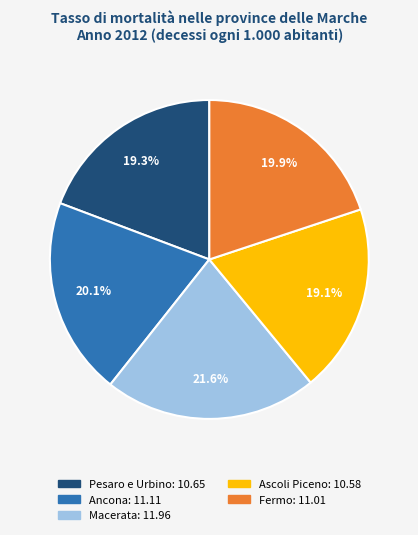

True or false: Pesaro e Urbino accounts for 19% of the total.

True